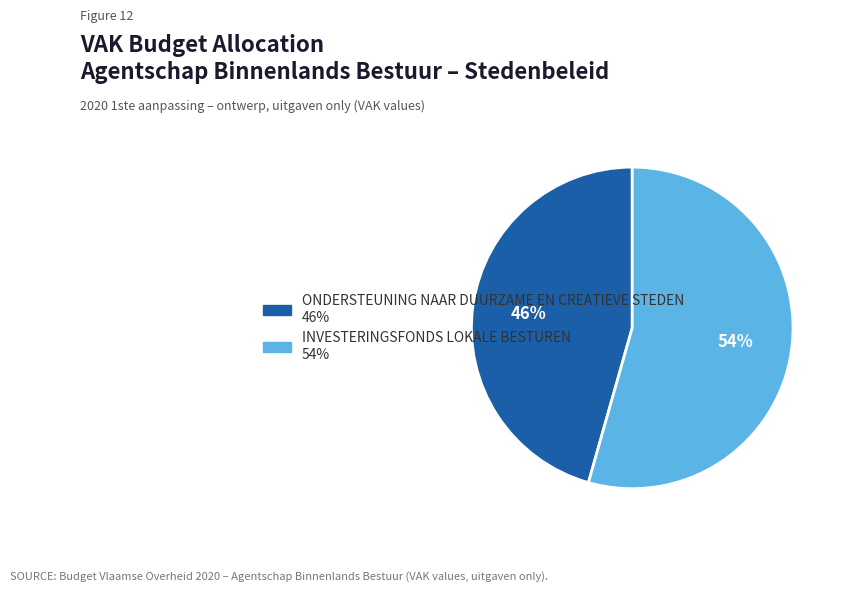

Is there a majority slice in this chart?

Yes